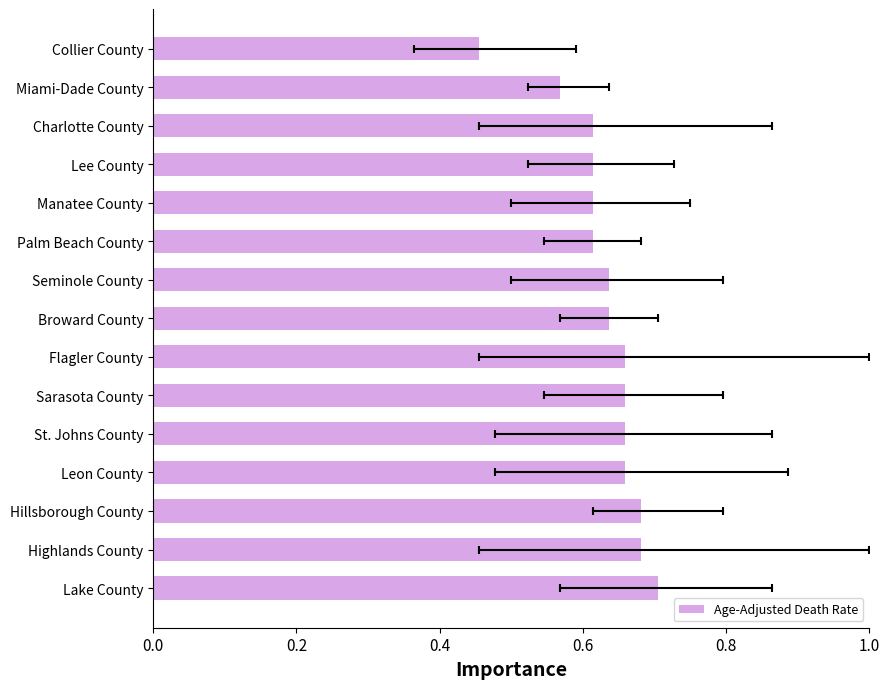

True or false: the data shows 0.7 at St. Johns County.

True